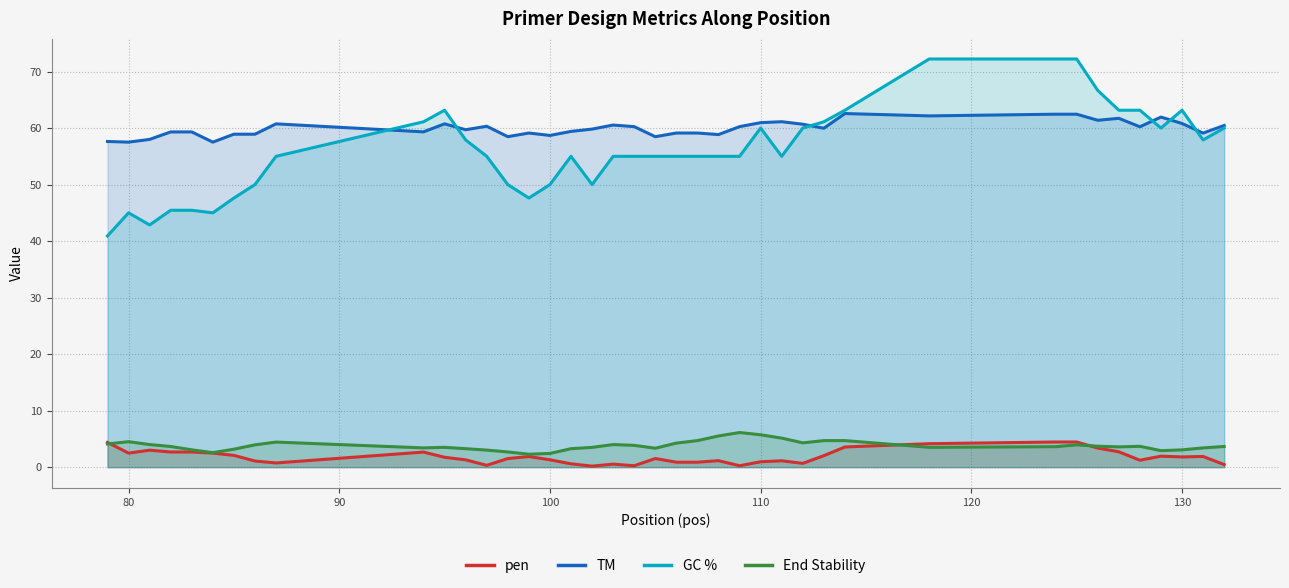

What is the maximum value shown in the chart?

72.2